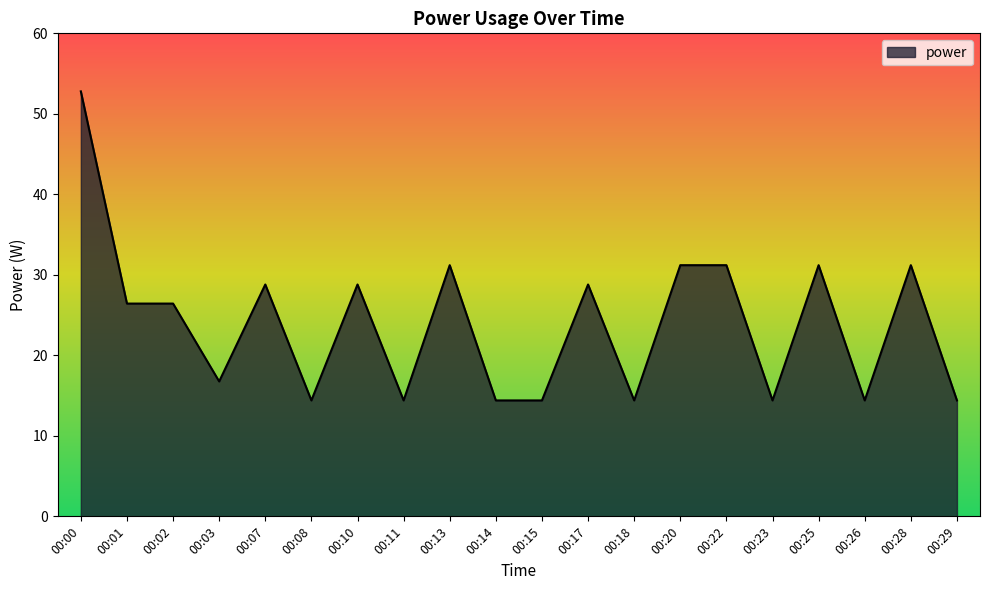

Between 00:18 and 00:02, which is larger?

00:02